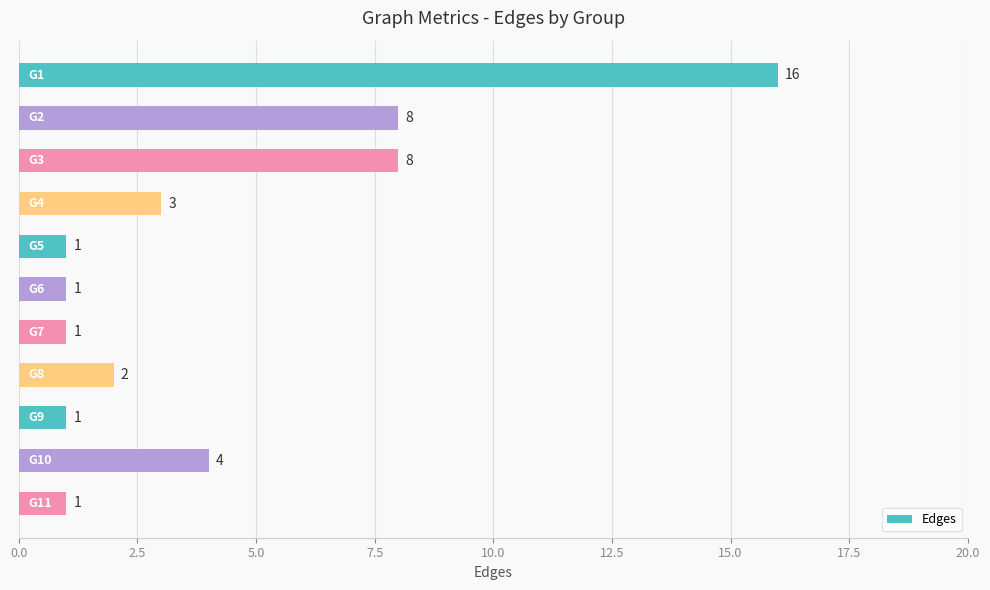

What is the value of the 9th bar from the top?

1